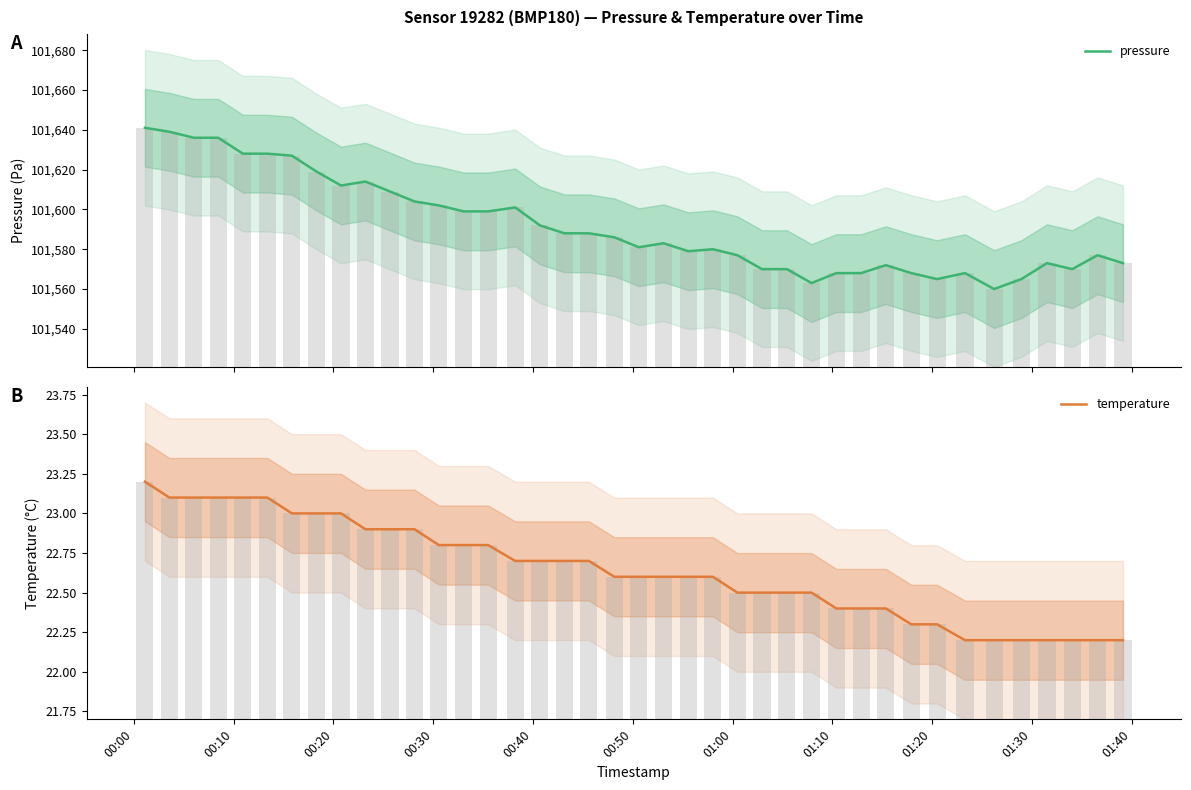

Rank the series by their average value, from highest to lowest.

pressure, temperature